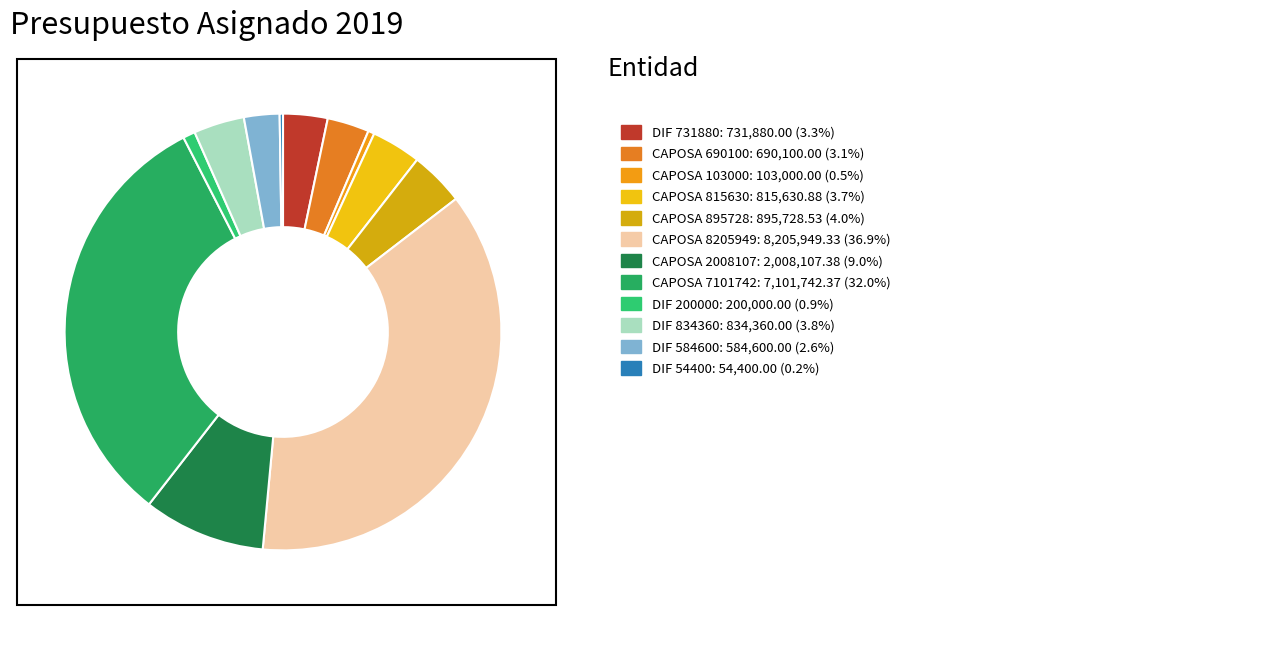

Rank the categories by value from highest to lowest.

CAPOSA (8205949.33), CAPOSA (7101742.37), CAPOSA (2008107.38), CAPOSA (895728.53), Sistema DIF Municipal (834360), CAPOSA (815630.88), Sistema DIF Municipal (731880), CAPOSA (690100), Sistema DIF Municipal (584600), Sistema DIF Municipal (200000), CAPOSA (103000), Sistema DIF Municipal (54400)